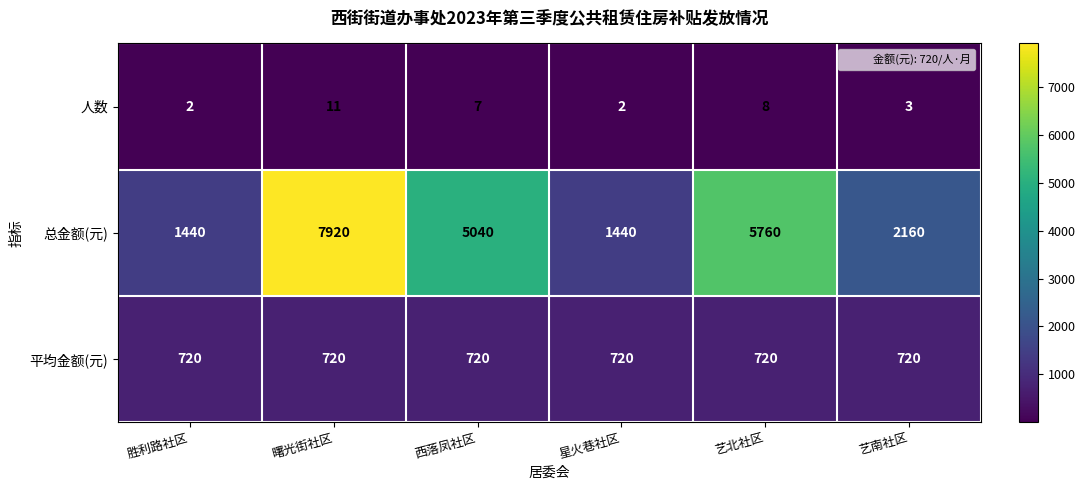

What is the difference between the highest and lowest values at 曙光街社区?

7909